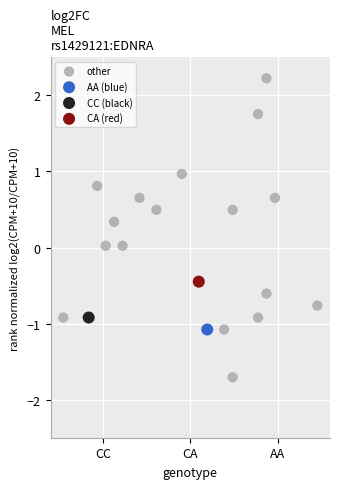

What are all the series names shown in the legend?

other, AA (blue), CC (black), CA (red)